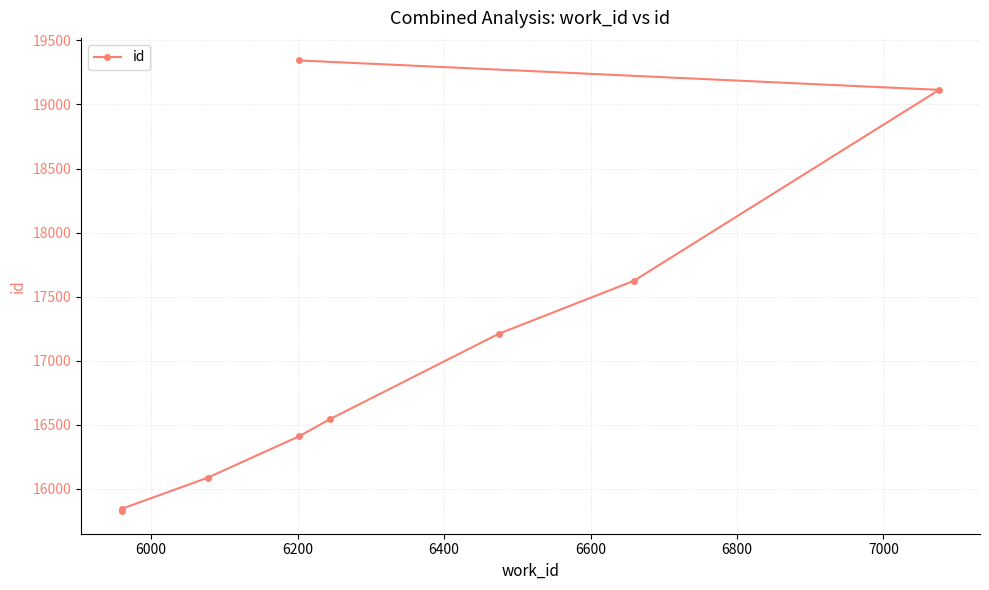

Does the chart display data point markers on the line(s)?

Yes